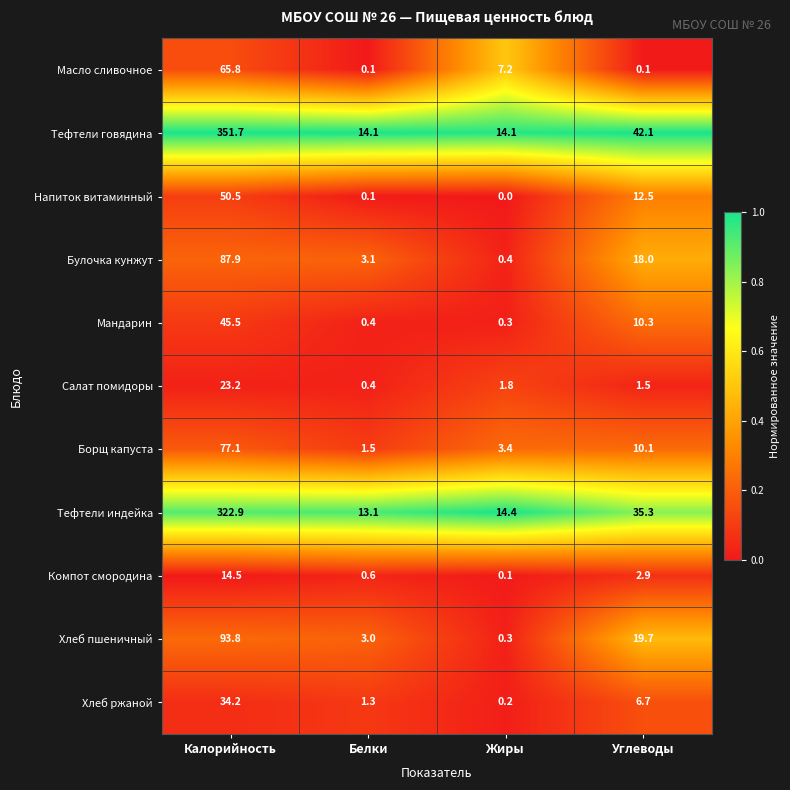

Rank the series by their maximum value, from highest to lowest.

Тефтели говядина, Тефтели индейка, Хлеб пшеничный, Булочка кунжут, Борщ капуста, Масло сливочное, Напиток витаминный, Мандарин, Хлеб ржаной, Салат помидоры, Компот смородина